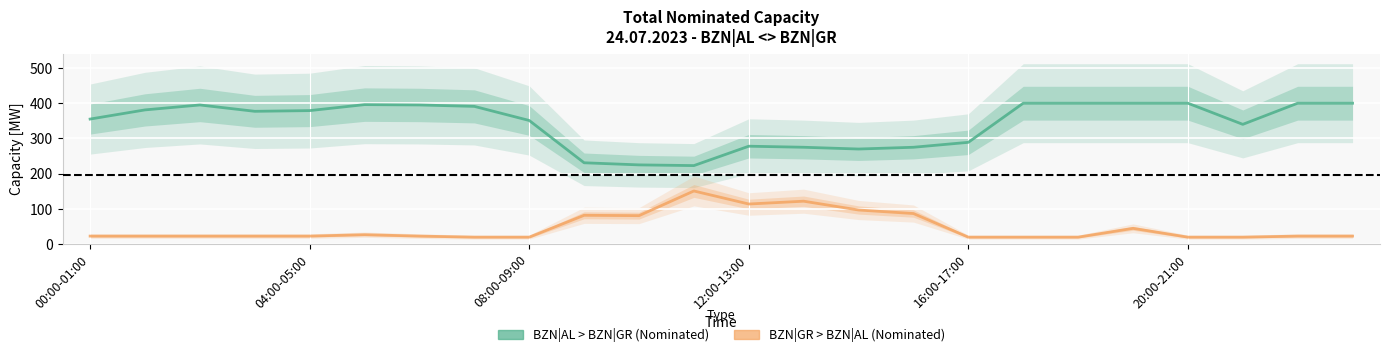

What value does the BZN|AL > BZN|GR Total (legacy) [MW] series have at 20:00-21:00, to the nearest 10?

400